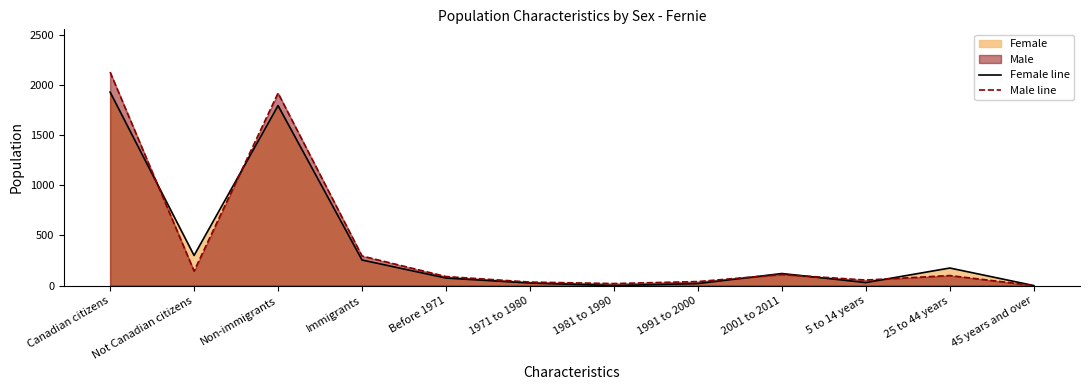

Does the chart display data point markers on the line(s)?

No